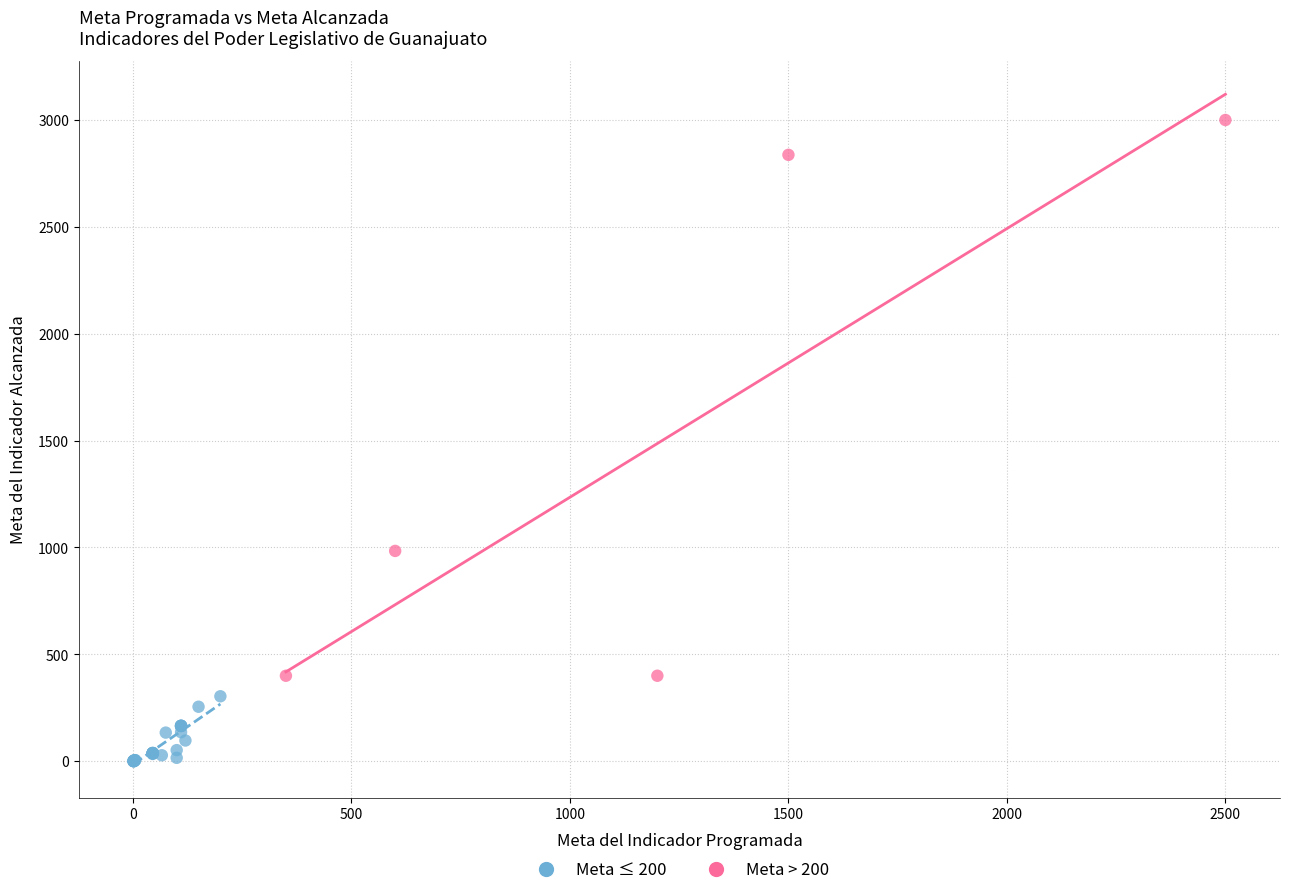

Which series reaches the minimum Y coordinate?

Meta ≤ 200